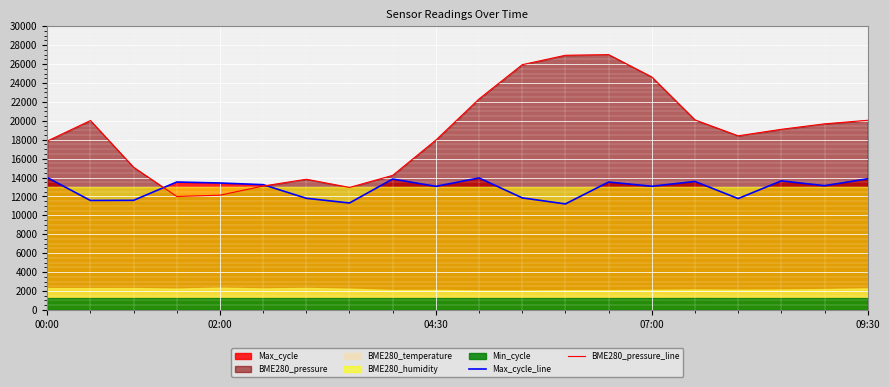

What is the minimum value for BME280_pressure_line?

12000.0